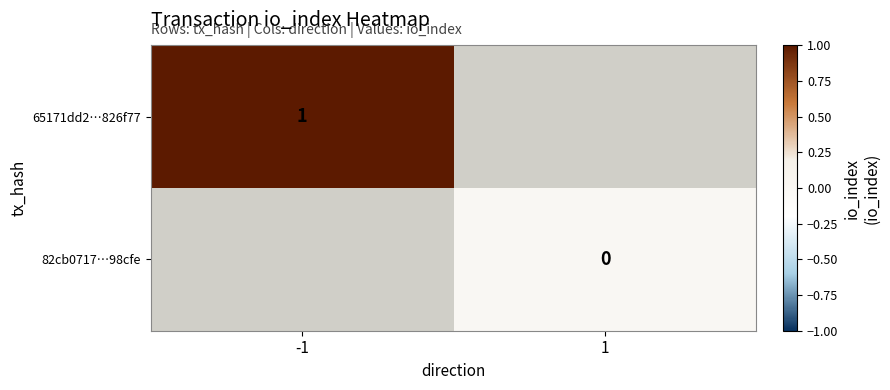

Which category has the highest value across all series?

-1